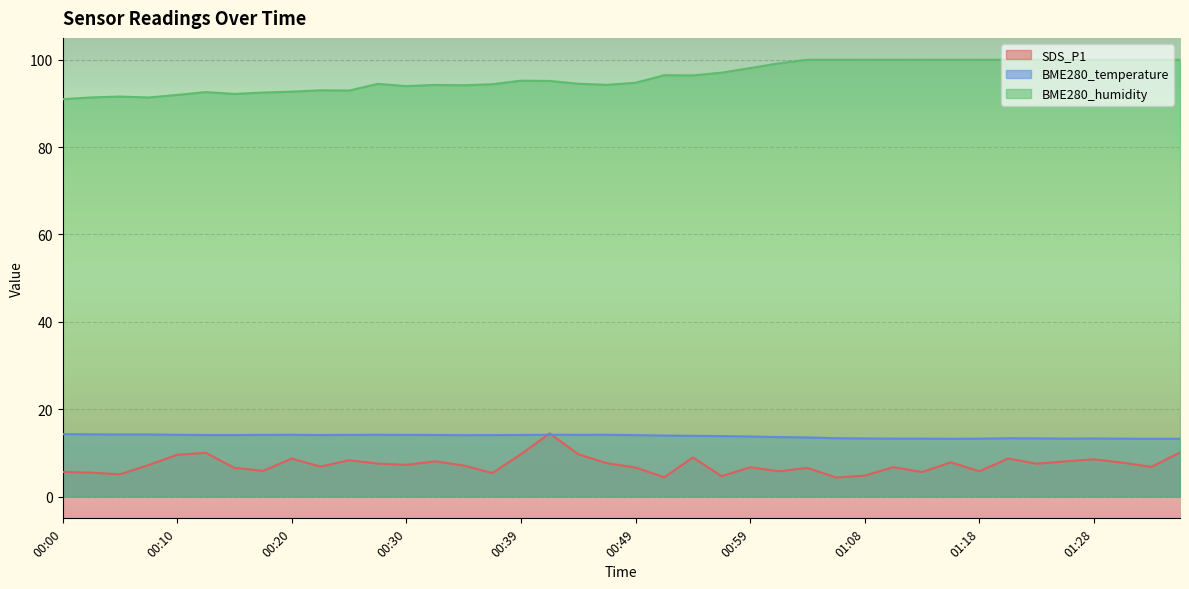

True or false: BME280_humidity and BME280_temperature intersect in this chart.

False